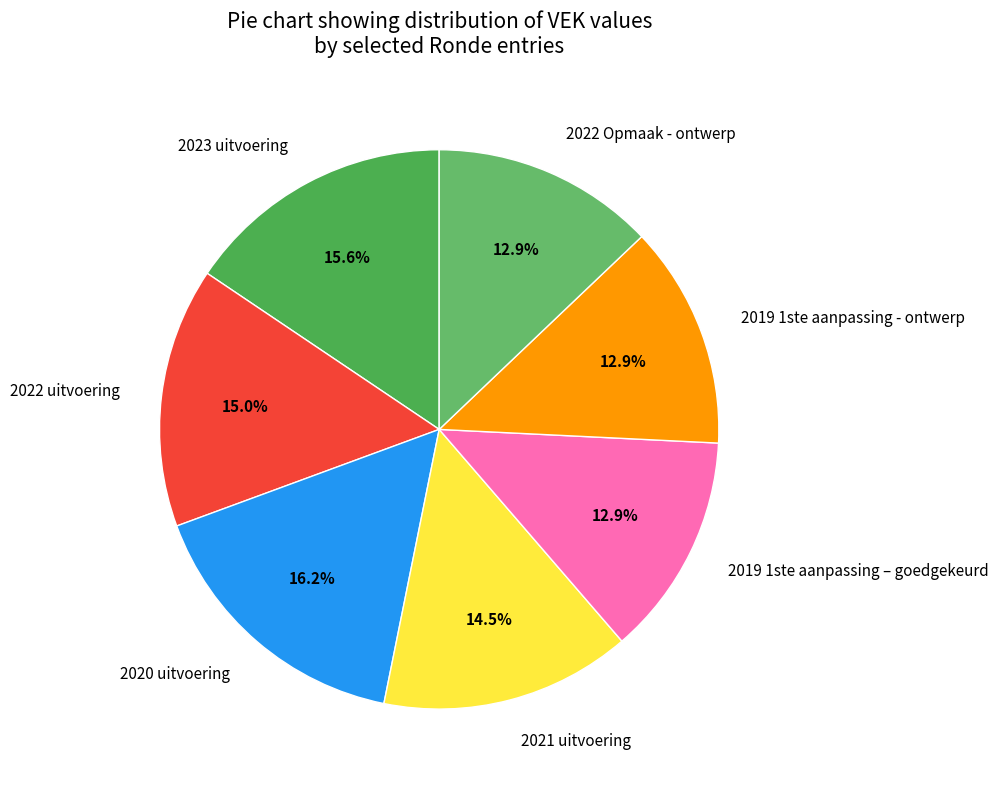

To the nearest percent, what is the difference between the 2019 1ste aanpassing - ontwerp and 2022 uitvoering slice percentages?

2%